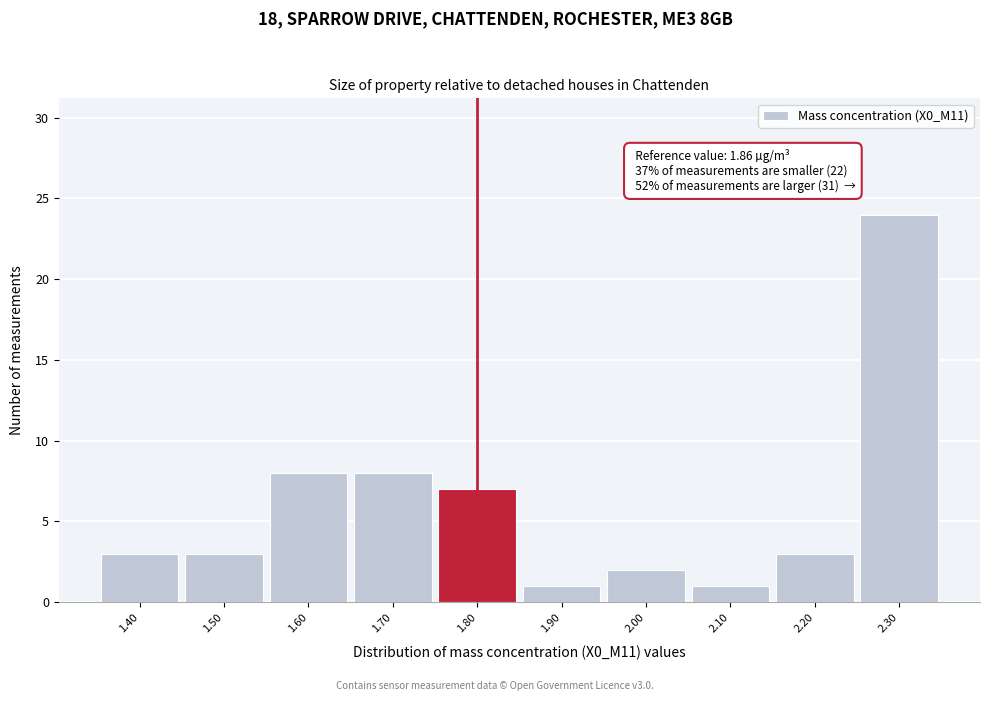

Reading left to right, what are all the values shown in this chart?

3	3	8	8	7	1	2	1	3	24